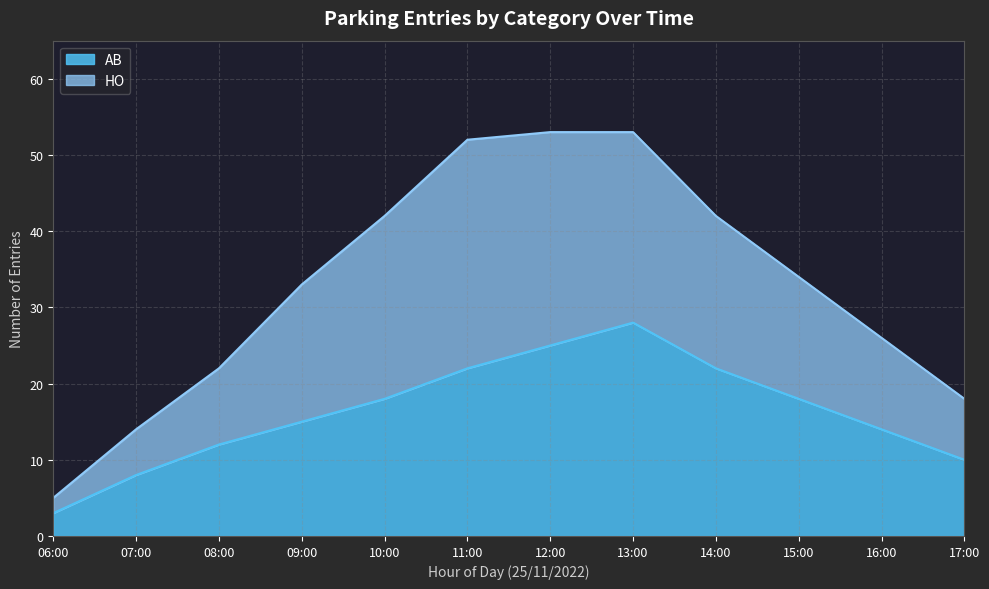

How many interior local peaks (higher than both neighbors) does the data have?

1